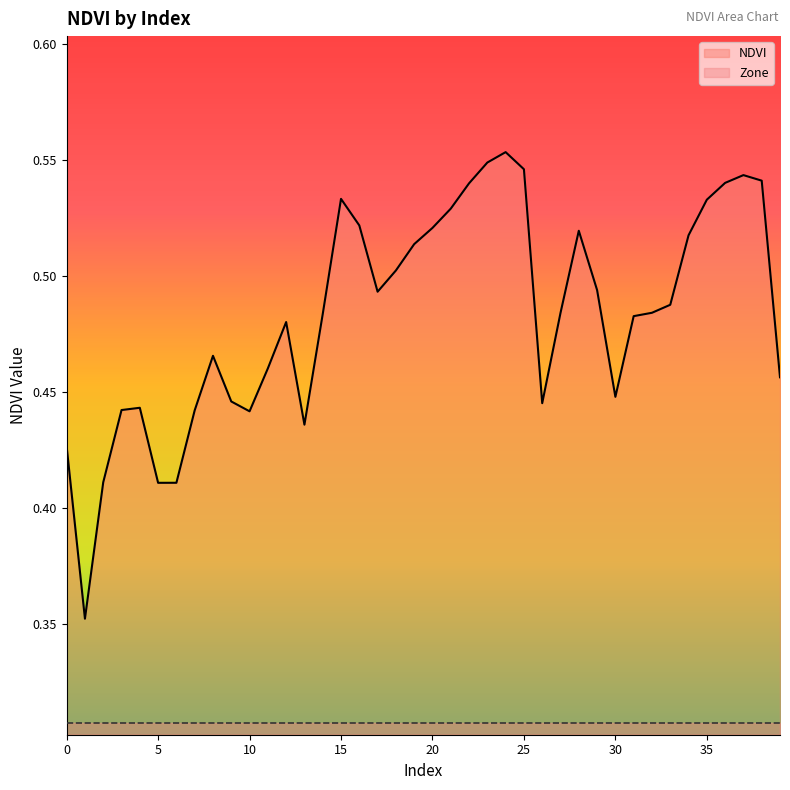

True or false: Zone and NDVI cross at least once.

False